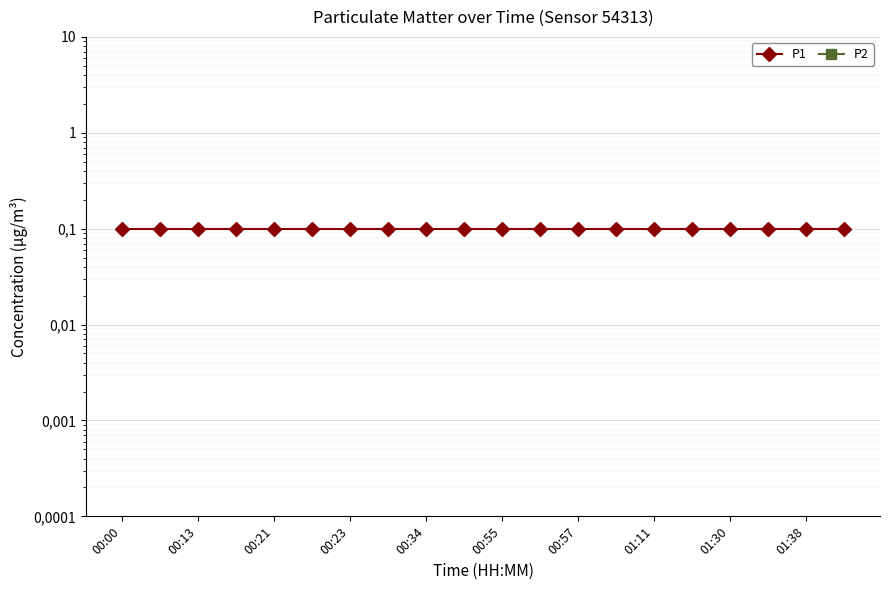

Rank the series at 00:00 from lowest to highest value.

P2, P1